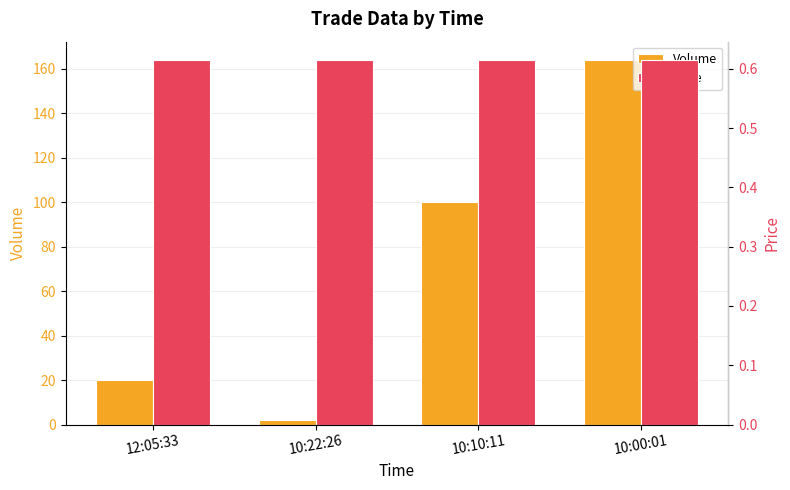

What is the maximum value for Volume?

164.0